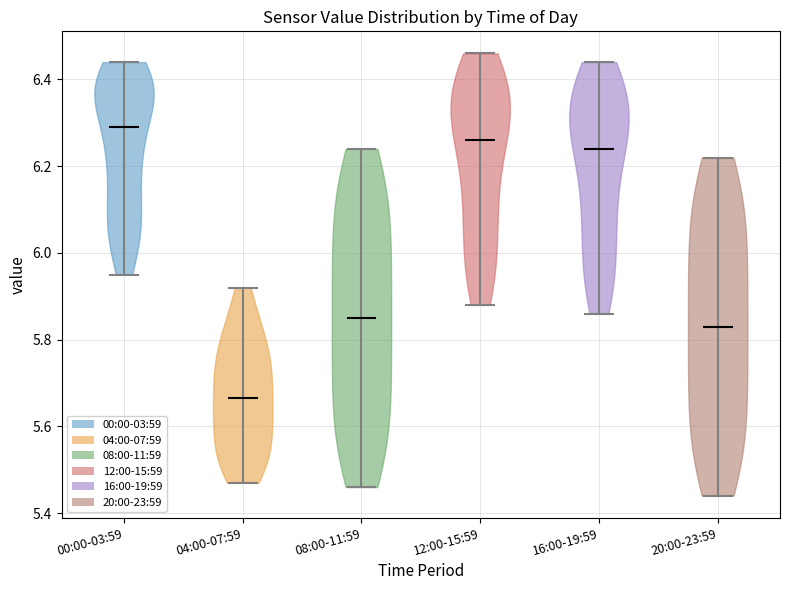

Reading left to right, read every violin against the y-axis: where its median line is, and the lowest and highest points it reaches. The values are not printed on the chart, so give them approximately, as read against the axis.

00:00-03:59: median line 6.30, lowest point 5.96, highest point 6.44
04:00-07:59: median line 5.66, lowest point 5.48, highest point 5.92
08:00-11:59: median line 5.86, lowest point 5.46, highest point 6.24
12:00-15:59: median line 6.26, lowest point 5.88, highest point 6.46
16:00-19:59: median line 6.24, lowest point 5.86, highest point 6.44
20:00-23:59: median line 5.84, lowest point 5.44, highest point 6.22